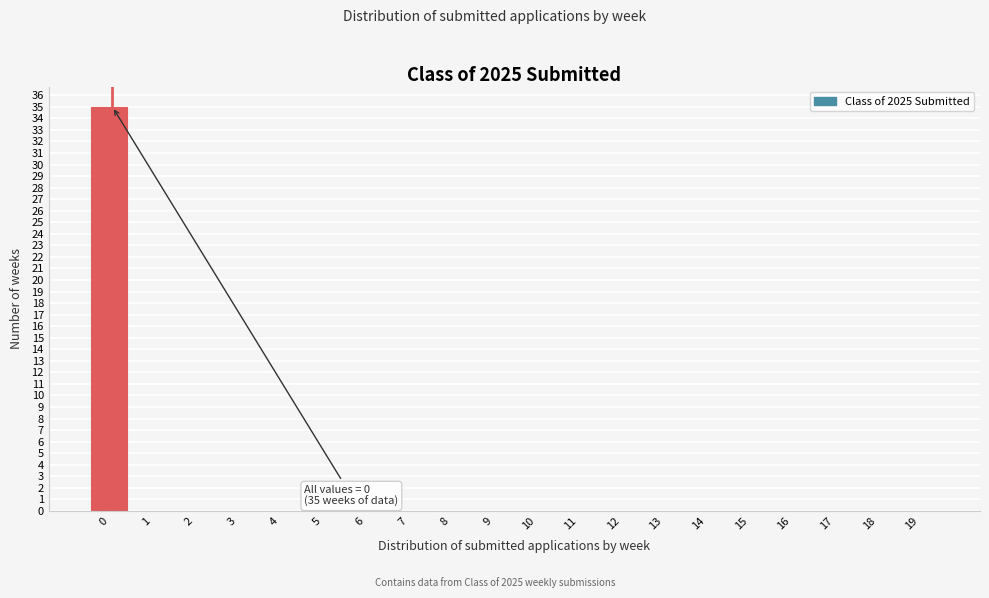

Reading right to left, list all the values displayed in this chart.

19=0	18=0	17=0	16=0	15=0	14=0	13=0	12=0	11=0	10=0	9=0	8=0	7=0	6=0	5=0	4=0	3=0	2=0	1=0	0=35